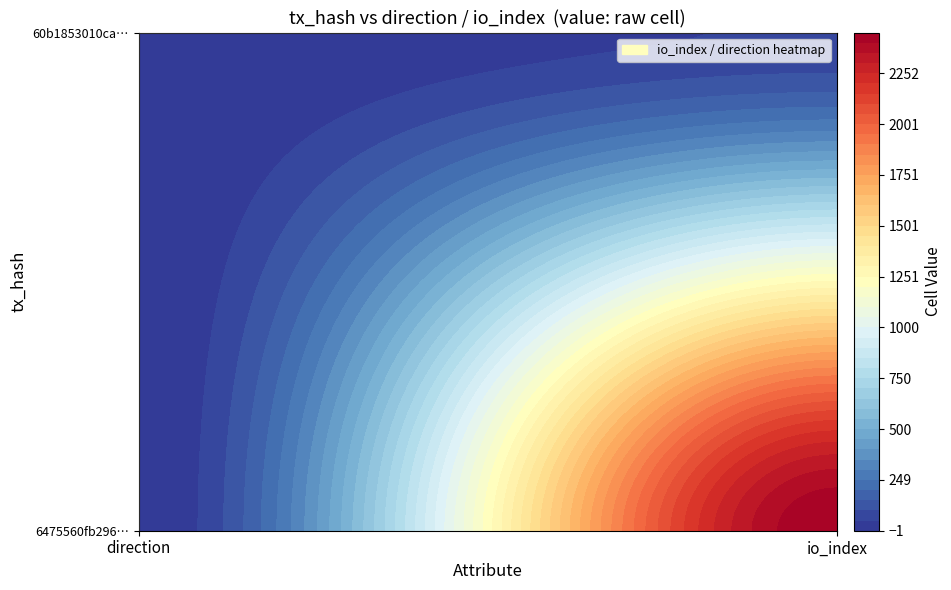

Reading left to right, extract all data points from this chart.

6475560fb296e45f3616ee3635aebce157dc84d: -1	2452
60b1853010cae9fdcbd978dfcfb39b37c52f324: 1	54